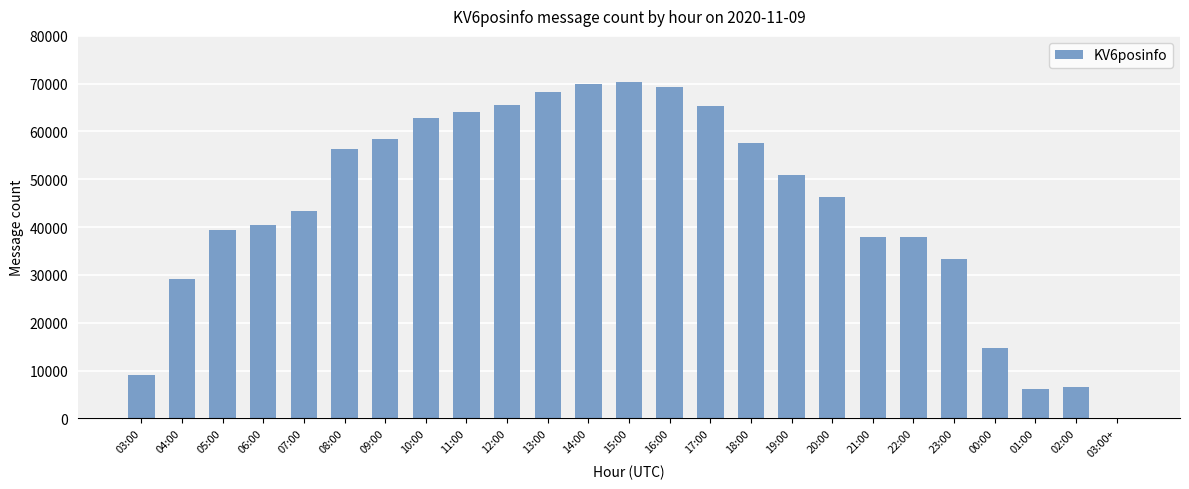

What is the ratio of the value at 16:00 to the value at 06:00?

1.7